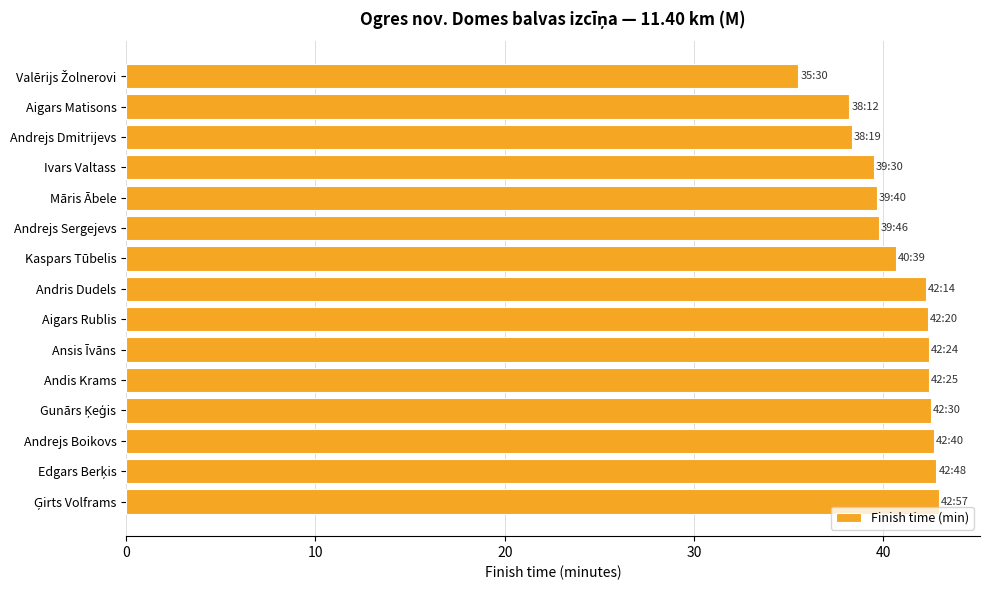

What is the maximum value shown in the chart?

43.0